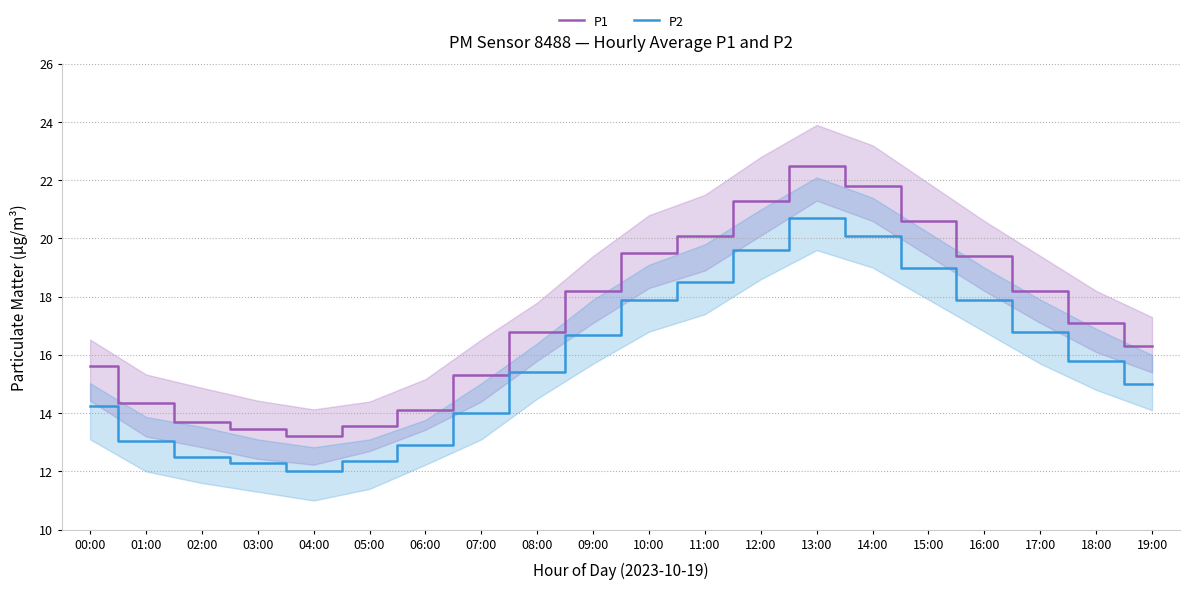

Rank the series at 19:00 from highest to lowest value.

P1, P2